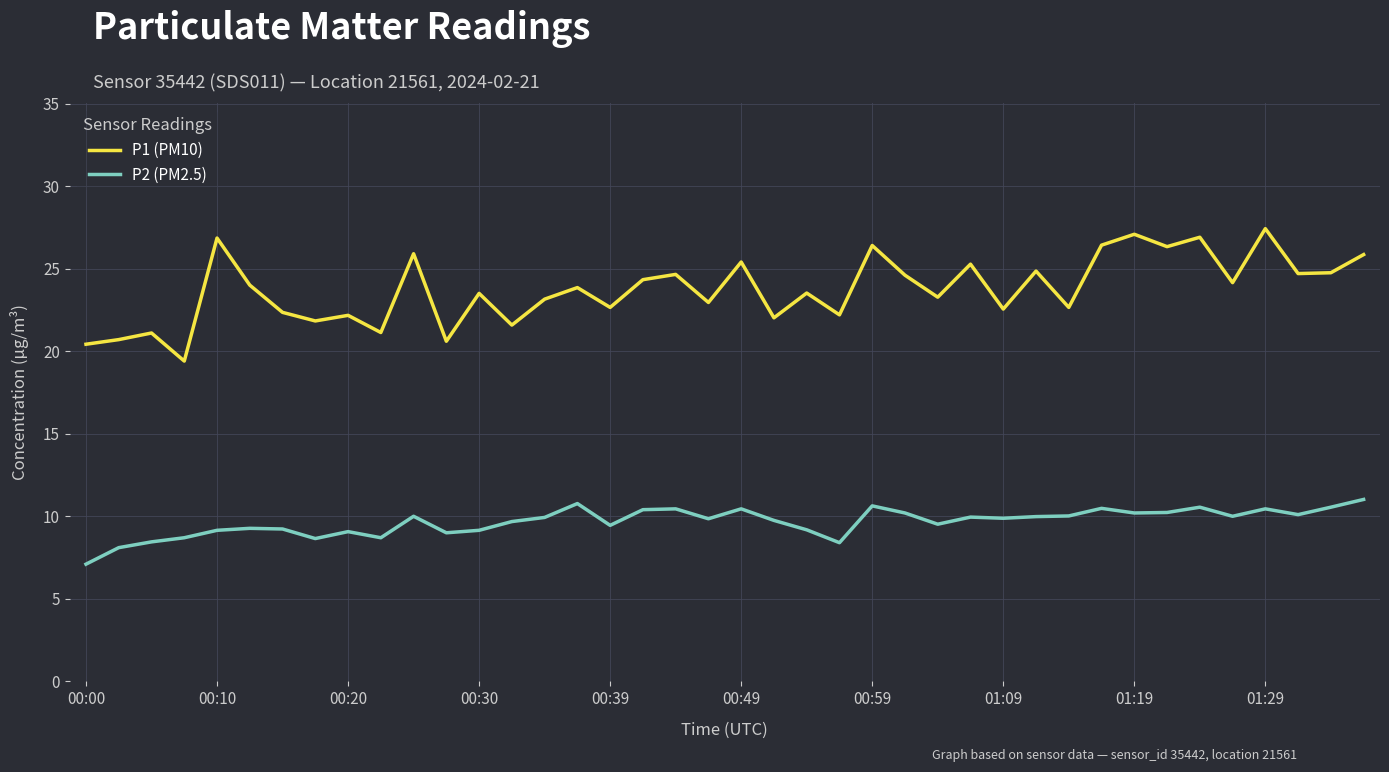

True or false: P1 (PM10) and P2 (PM2.5) intersect in this chart.

False